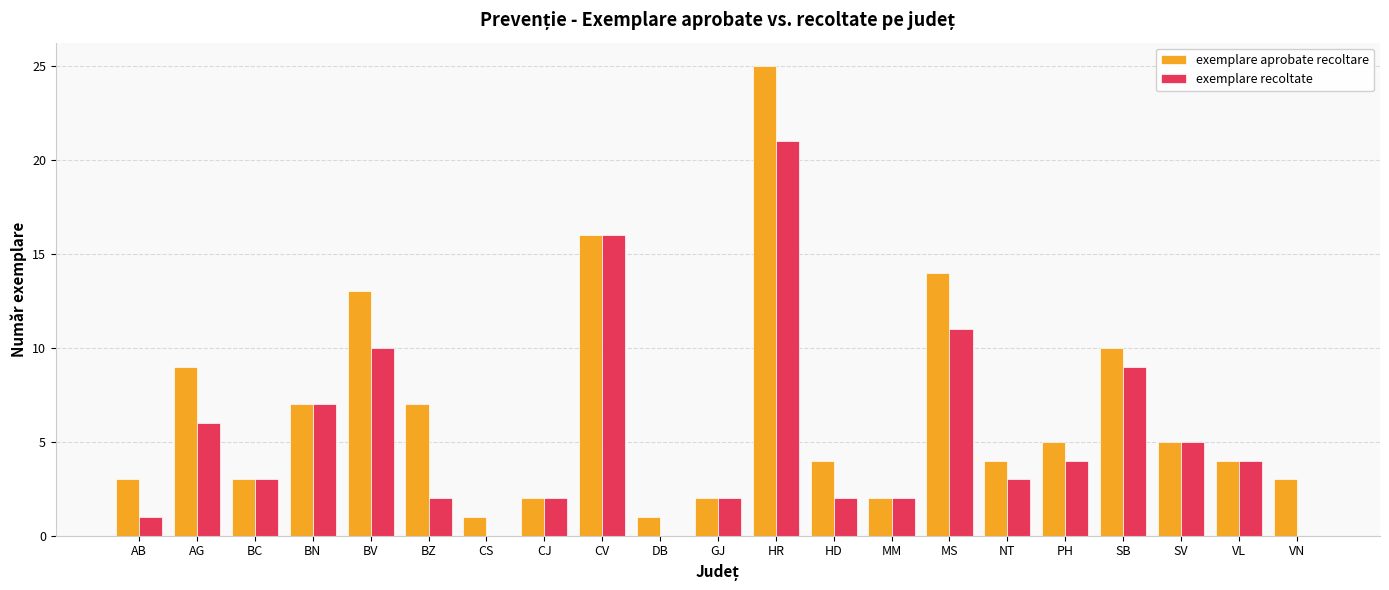

What is the sum of all exemplare recoltate values?

110